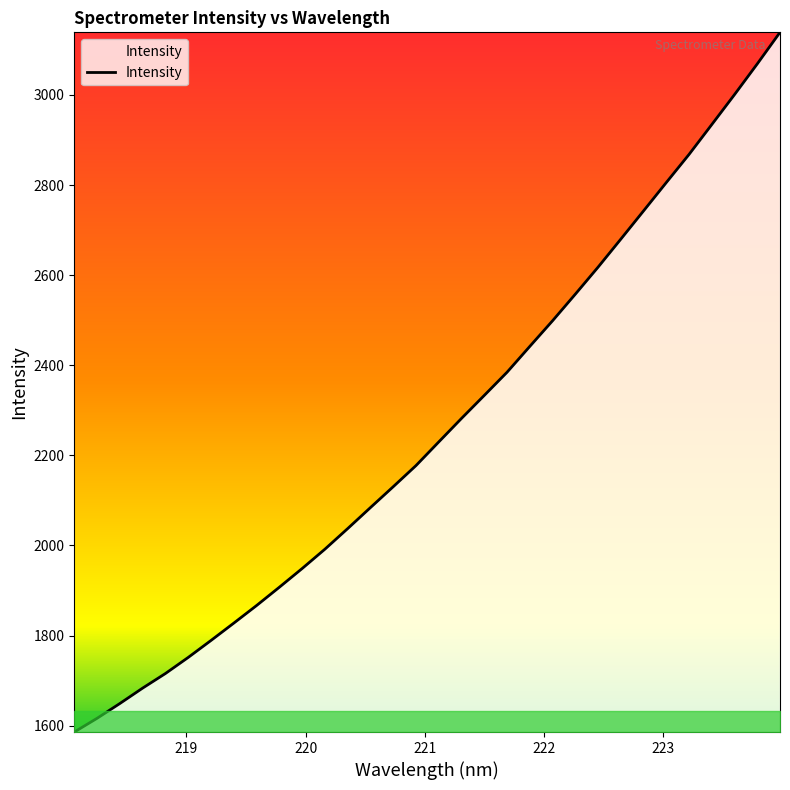

What is the difference between the maximum and minimum values?

1552.8